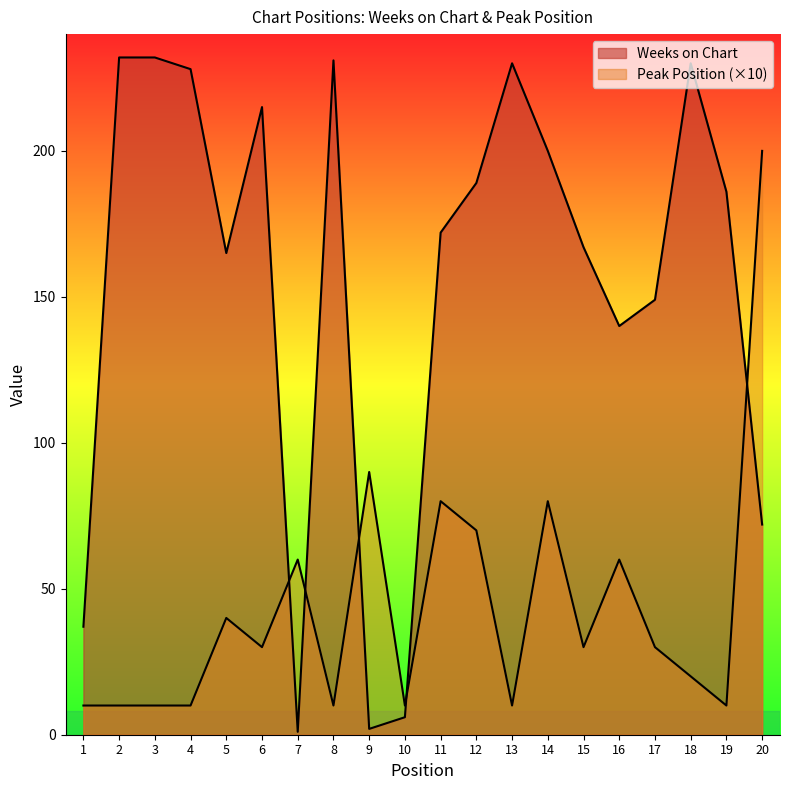

Count the number of categories in the chart.

20